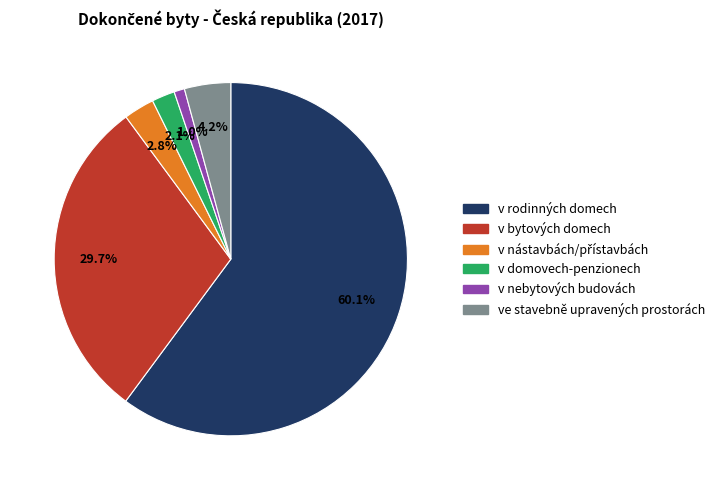

Combined, what portion of the pie is v nebytových budovách and v bytových domech?

30.7%